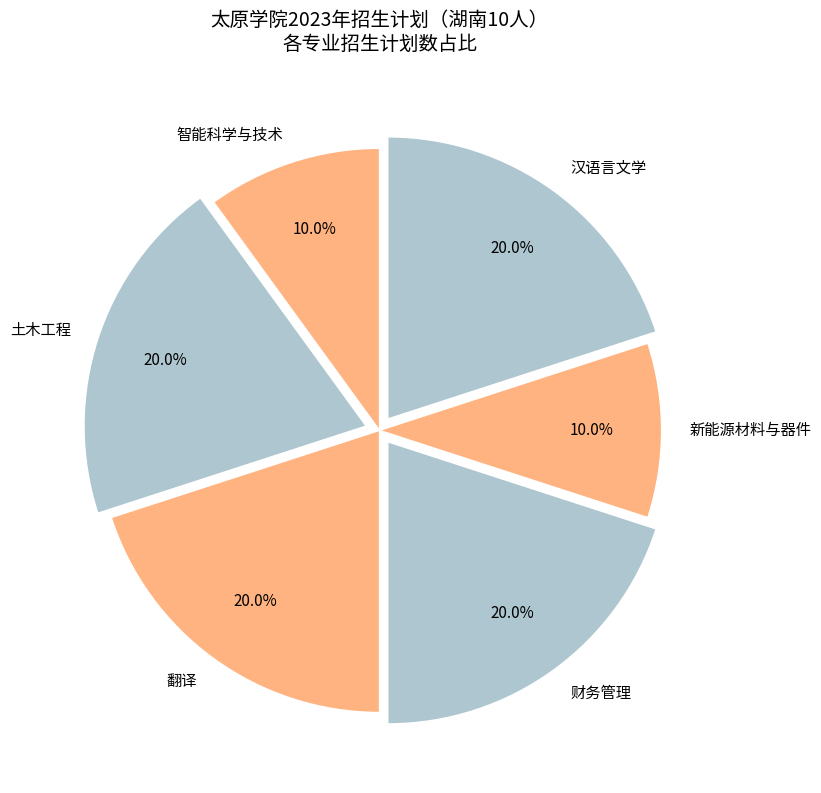

How many slices are in this pie chart?

6